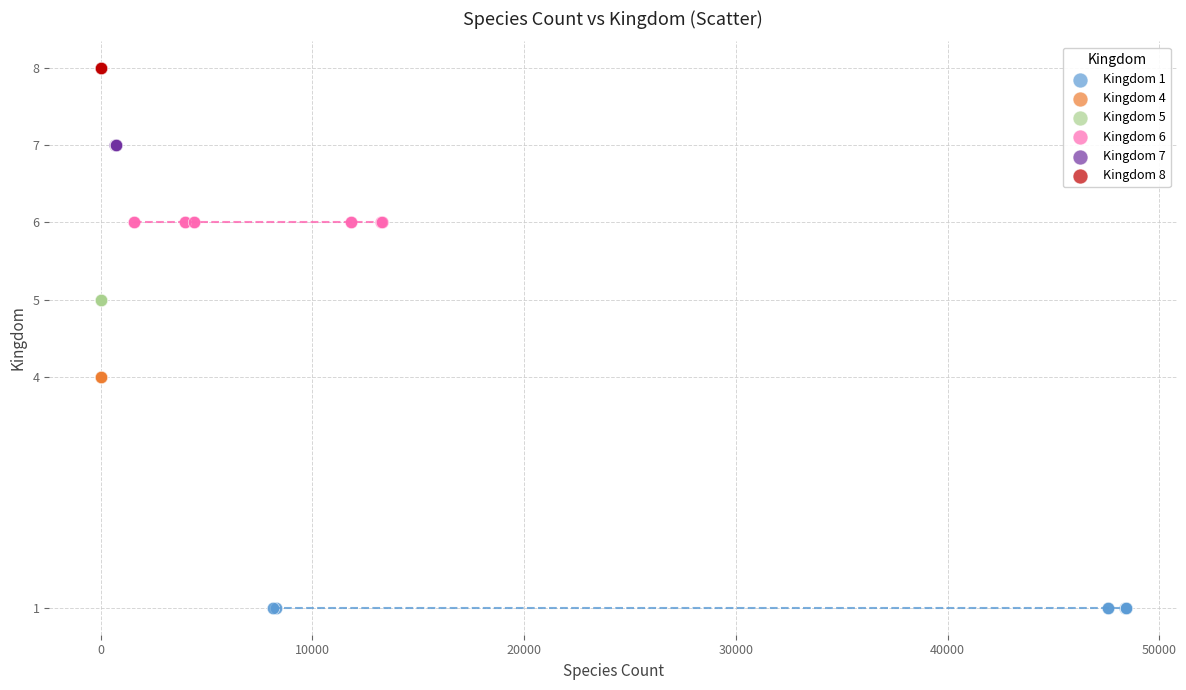

Which series contains the lowest Y value?

Kingdom 1